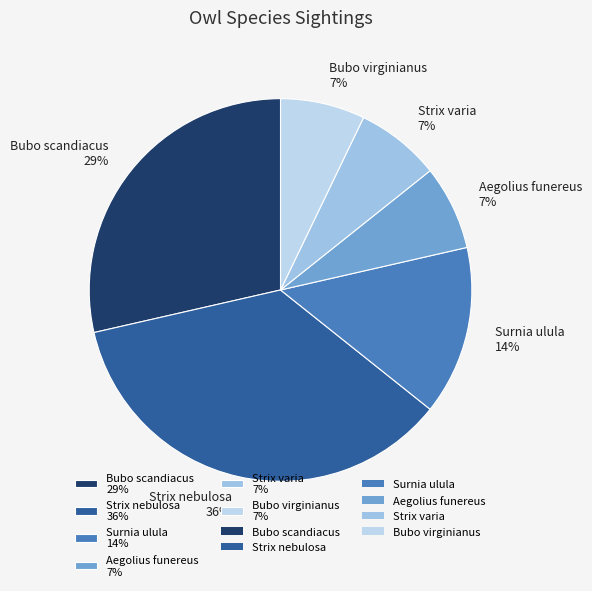

Is Strix nebulosa the majority of the pie?

No